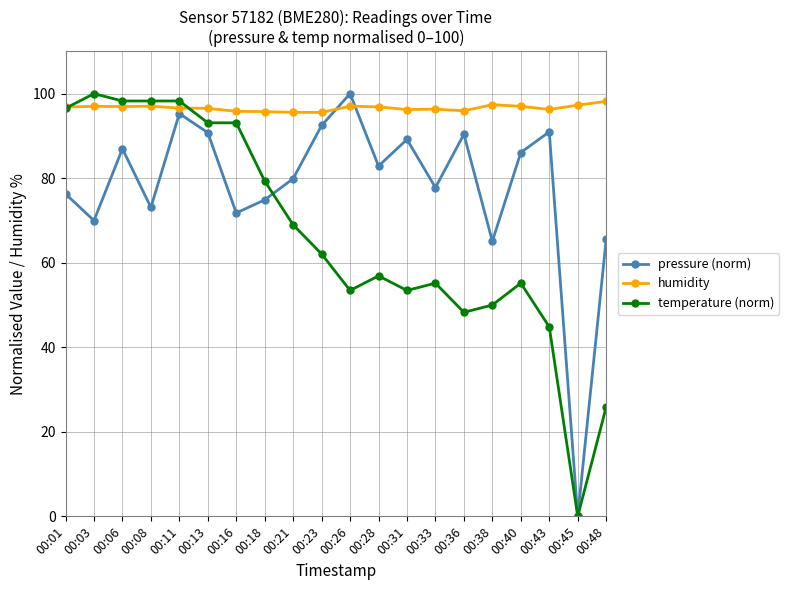

What is the difference between the pressure (norm) values at 00:31 and 00:13?

1.6